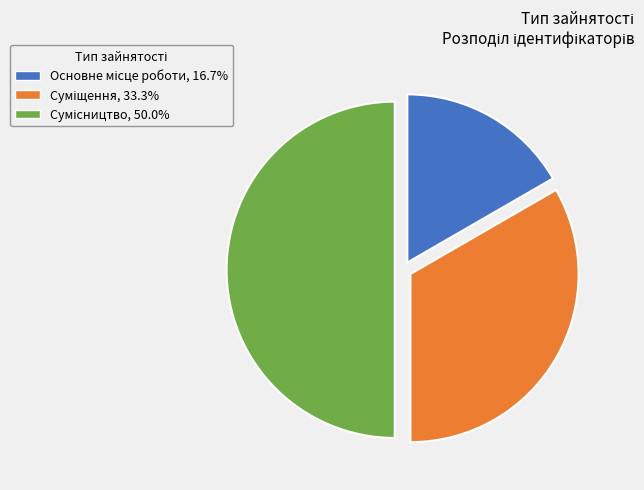

To the nearest percent, what is the difference between the largest and smallest slice percentages?

33%